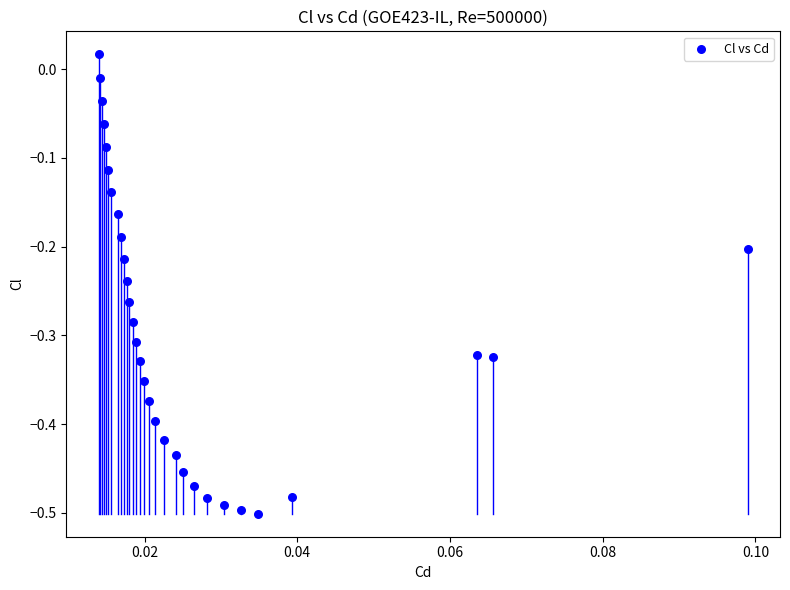

What is the range of Y values (max minus min)?

0.5